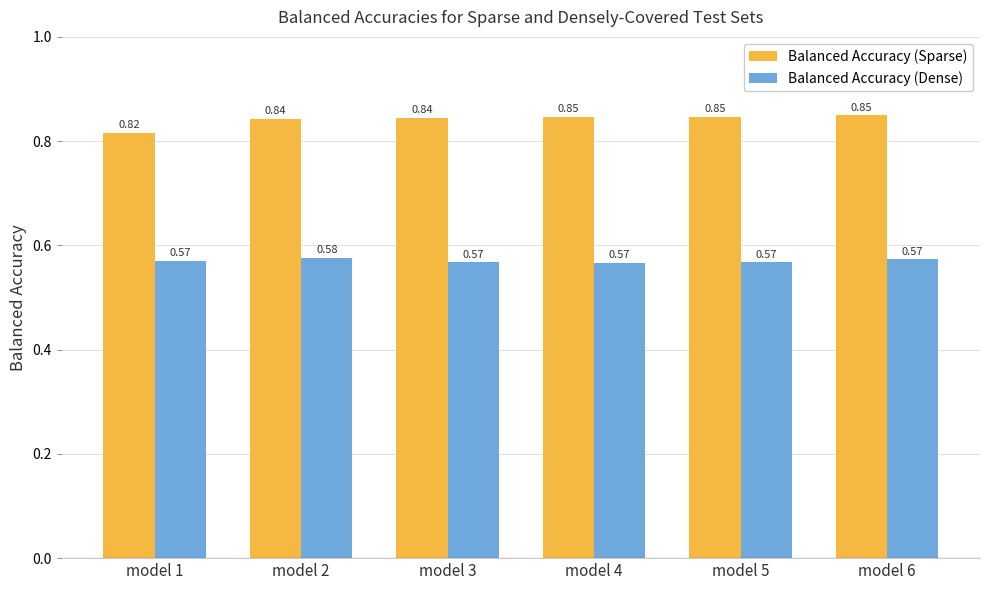

Does the chart contain stacked bars?

No